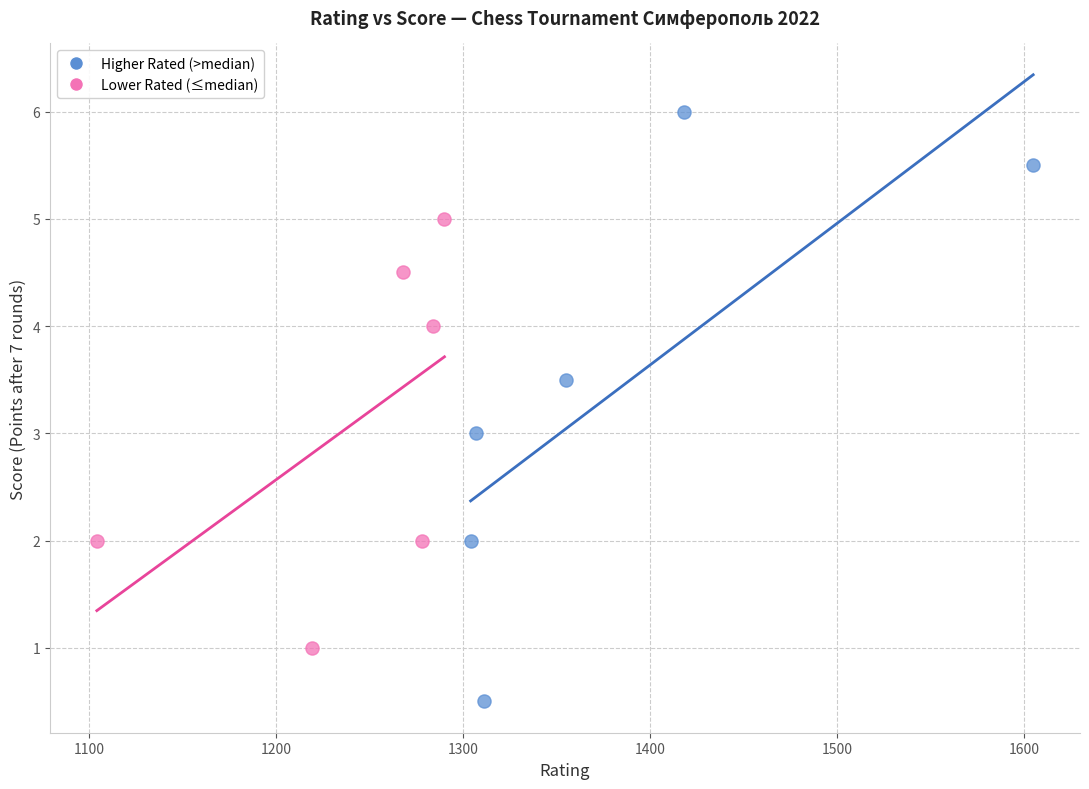

Which series reaches the maximum Y coordinate?

Higher Rated (>median)